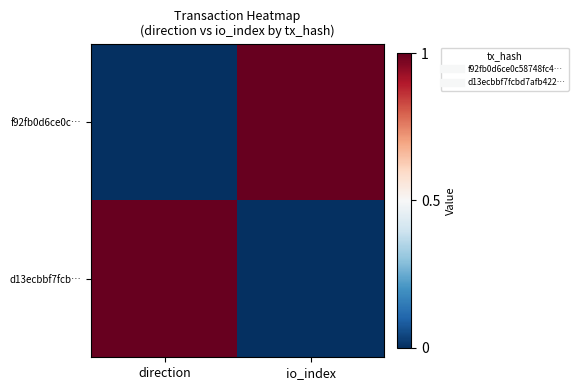

What is the total value across all series at io_index?

1.0